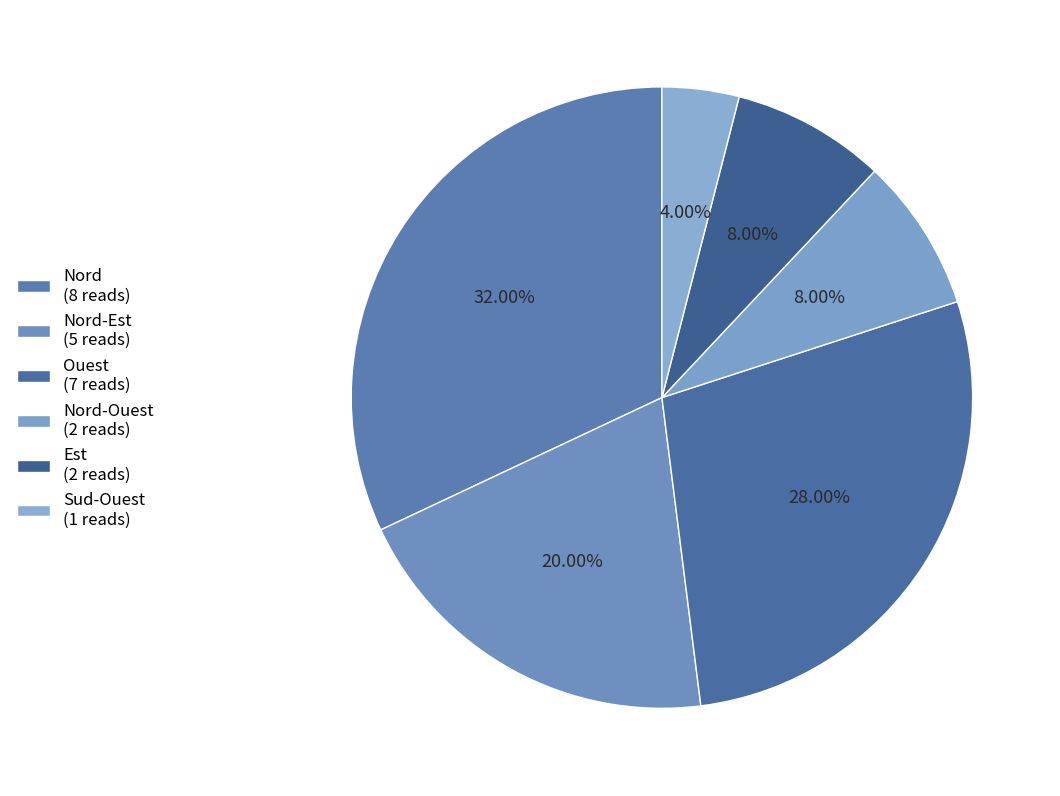

How many segments does this pie chart have?

6